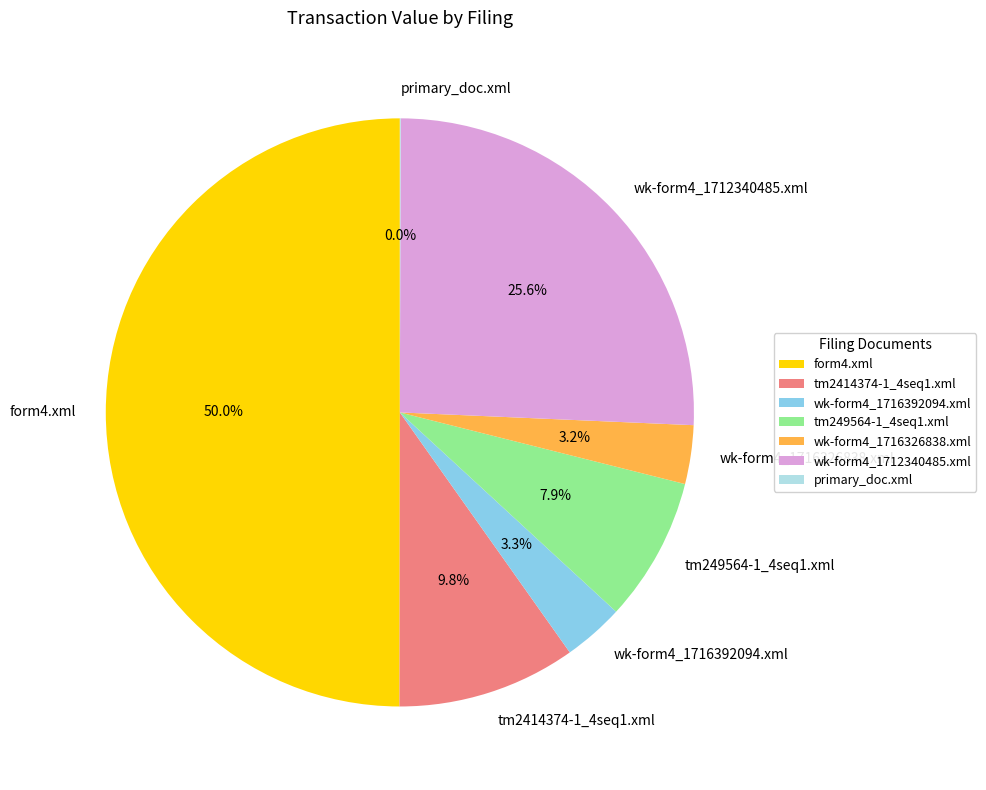

Which slice is the largest?

form4.xml